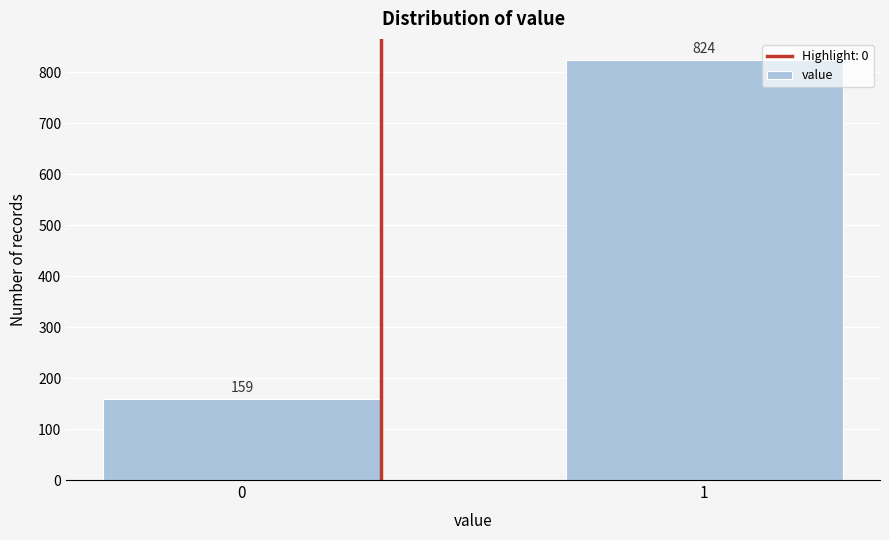

Reading left to right, list all the values displayed in this chart.

159	824